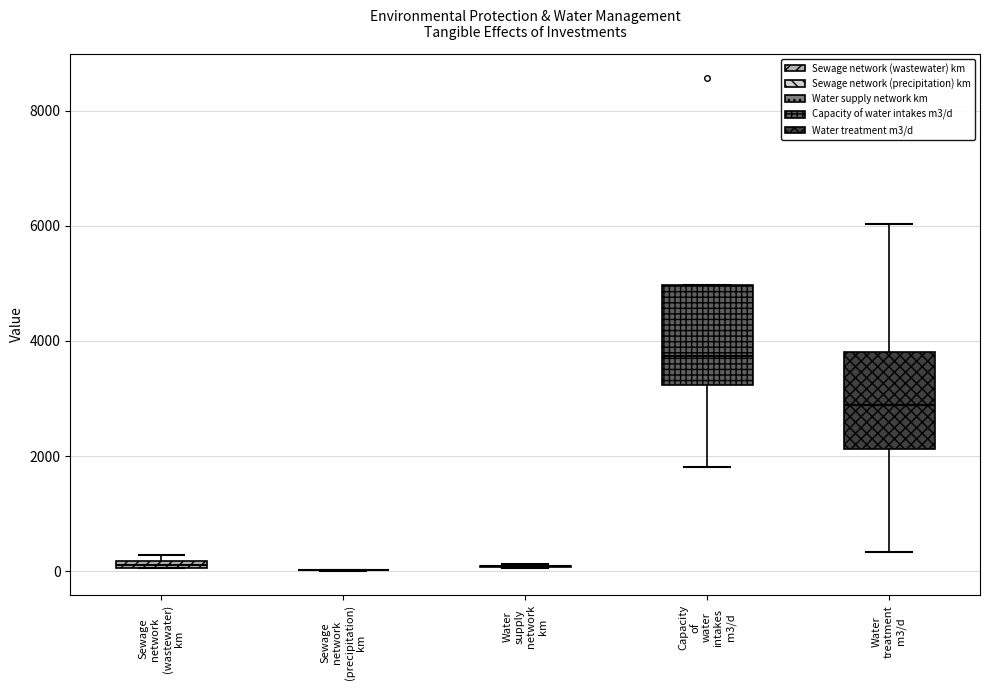

Where is the upper edge of the box for Sewage network (wastewater) km on the y-axis? The values are not printed on the chart, so give them approximately, as read against the axis.

200